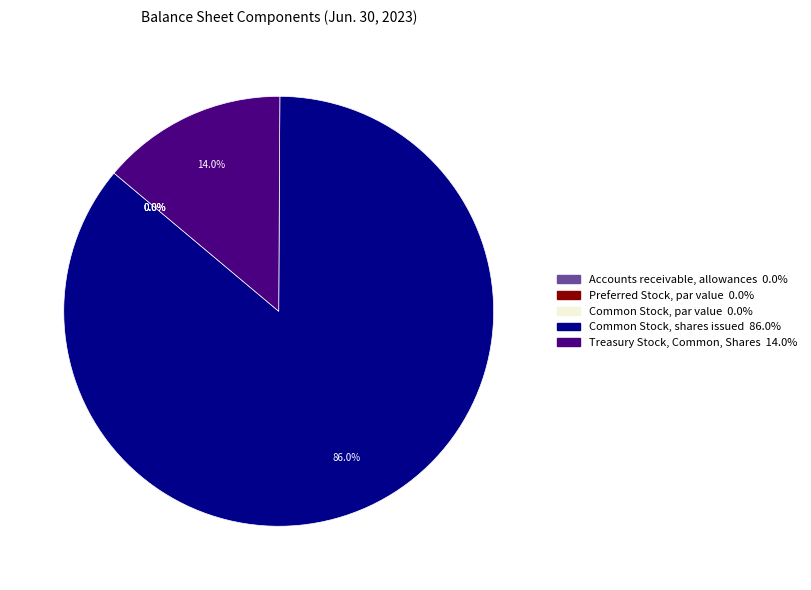

The Preferred Stock, par value slice represents 1% of the pie. True or false?

False